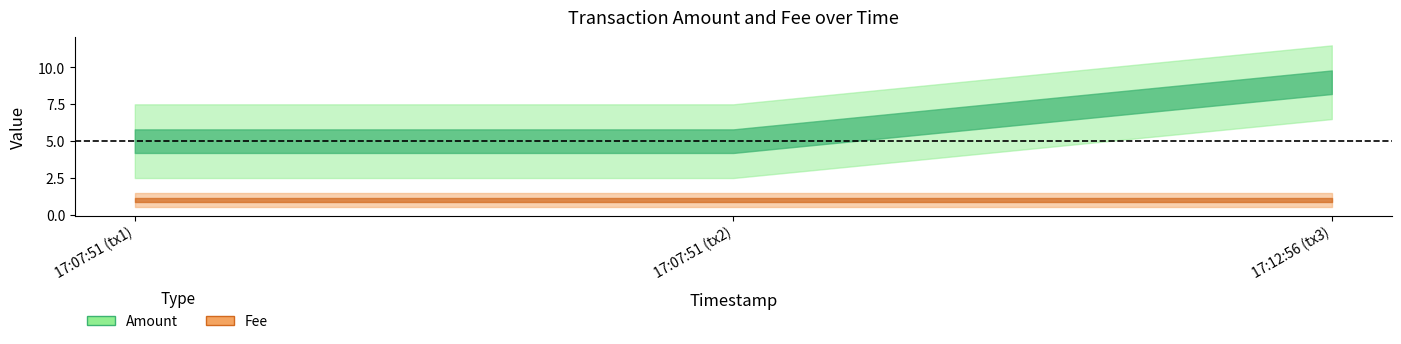

What is the sum of all Fee values?

3